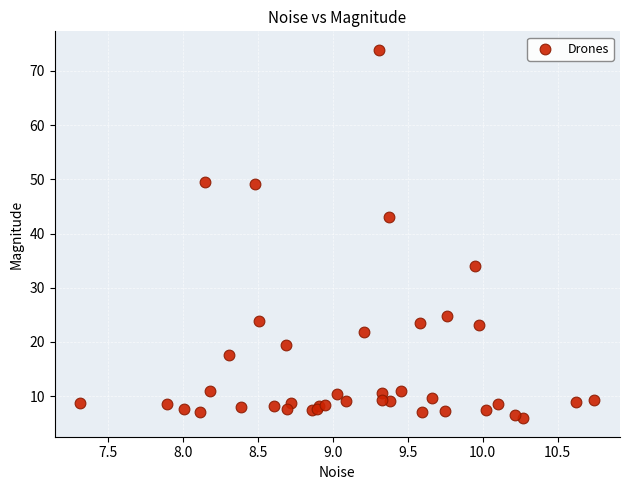

What Y value in the scatter plot is closest to 39?

43.0